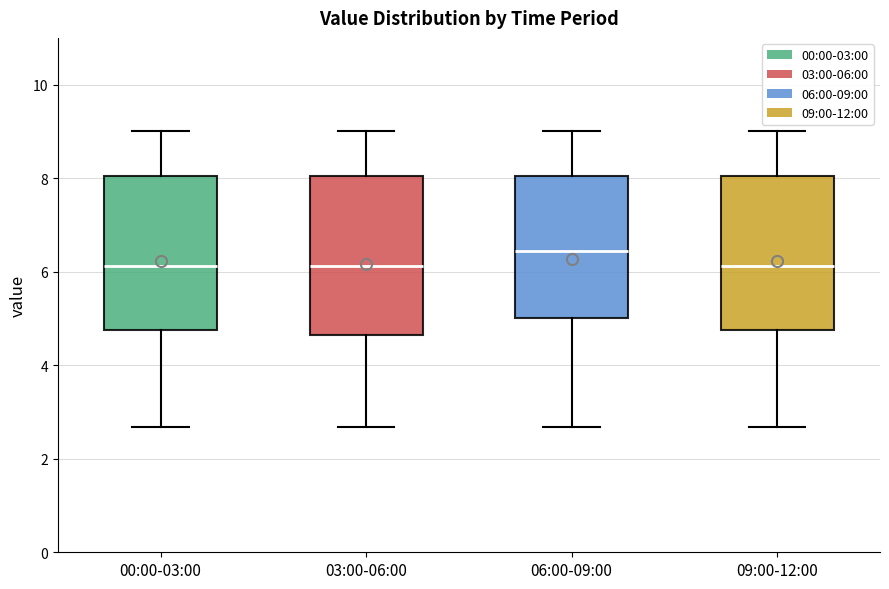

Reading left to right, read every box against the y-axis: the position of its median line, the range the box covers, and the ends of its whiskers. The values are not printed on the chart, so give them approximately, as read against the axis.

00:00-03:00: median 6.2, box 4.8 to 8.0, whiskers 2.6 to 9.0
03:00-06:00: median 6.2, box 4.6 to 8.0, whiskers 2.6 to 9.0
06:00-09:00: median 6.4, box 5.0 to 8.0, whiskers 2.6 to 9.0
09:00-12:00: median 6.2, box 4.8 to 8.0, whiskers 2.6 to 9.0